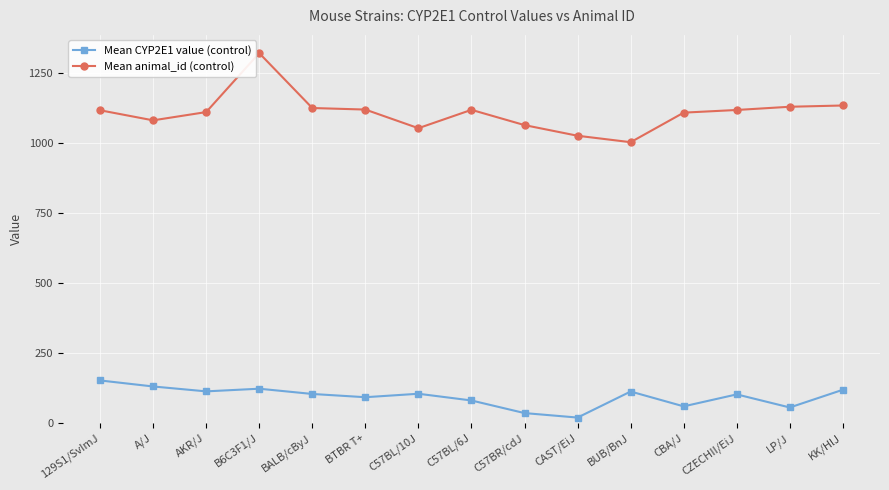

List the series in order of their peak value, lowest first.

Mean CYP2E1 value (control), Mean animal_id (control)